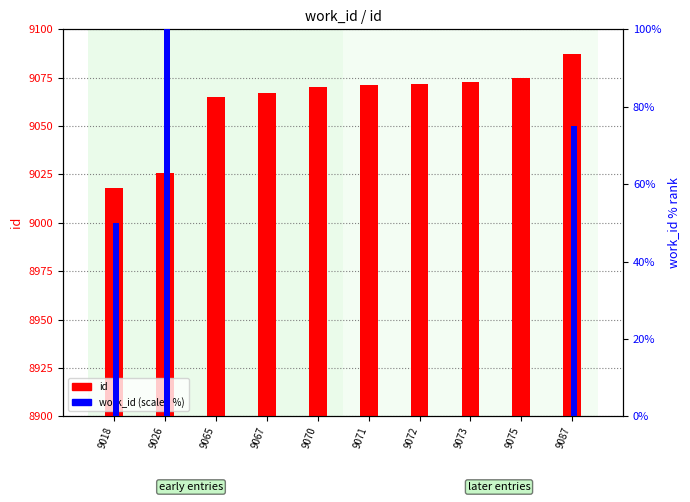

Is the value of id at 9073 greater than the value of work_id (scaled %) at 9018?

Yes